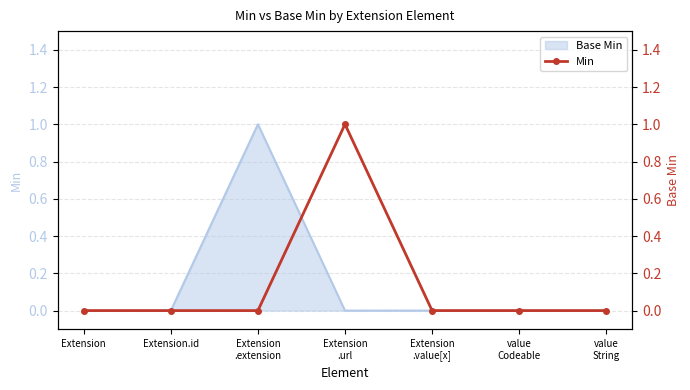

What is the label of the 4th point from the left?

Extension
.url